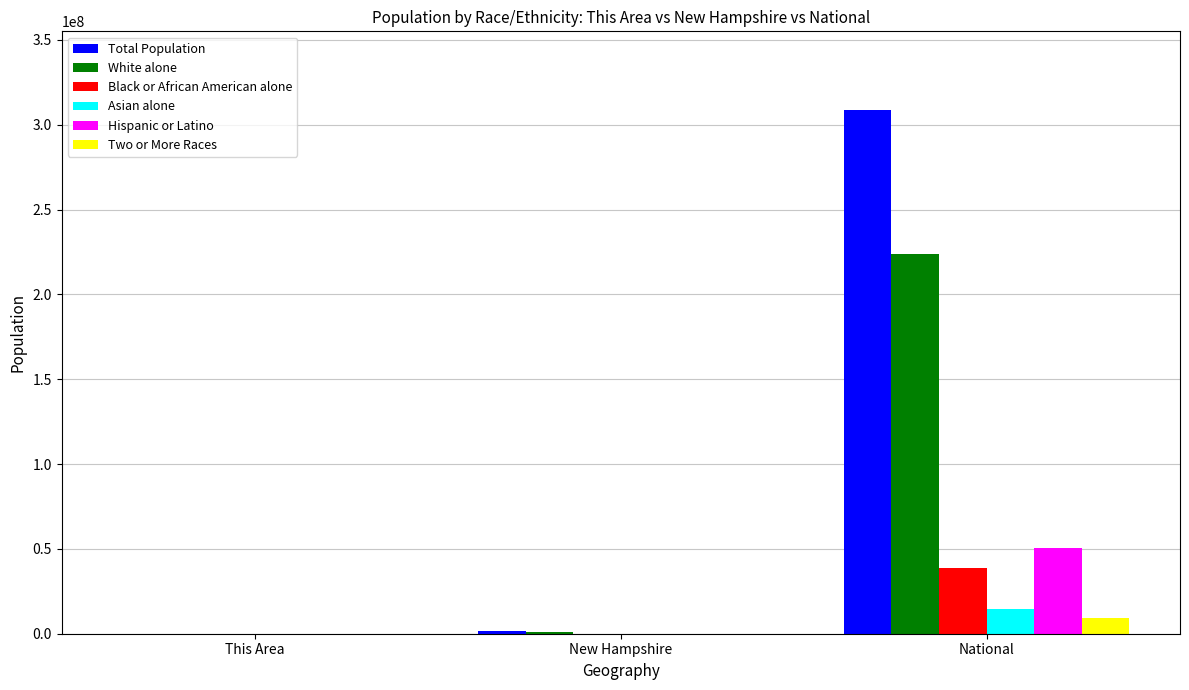

What is the maximum value shown in the chart?

308745538